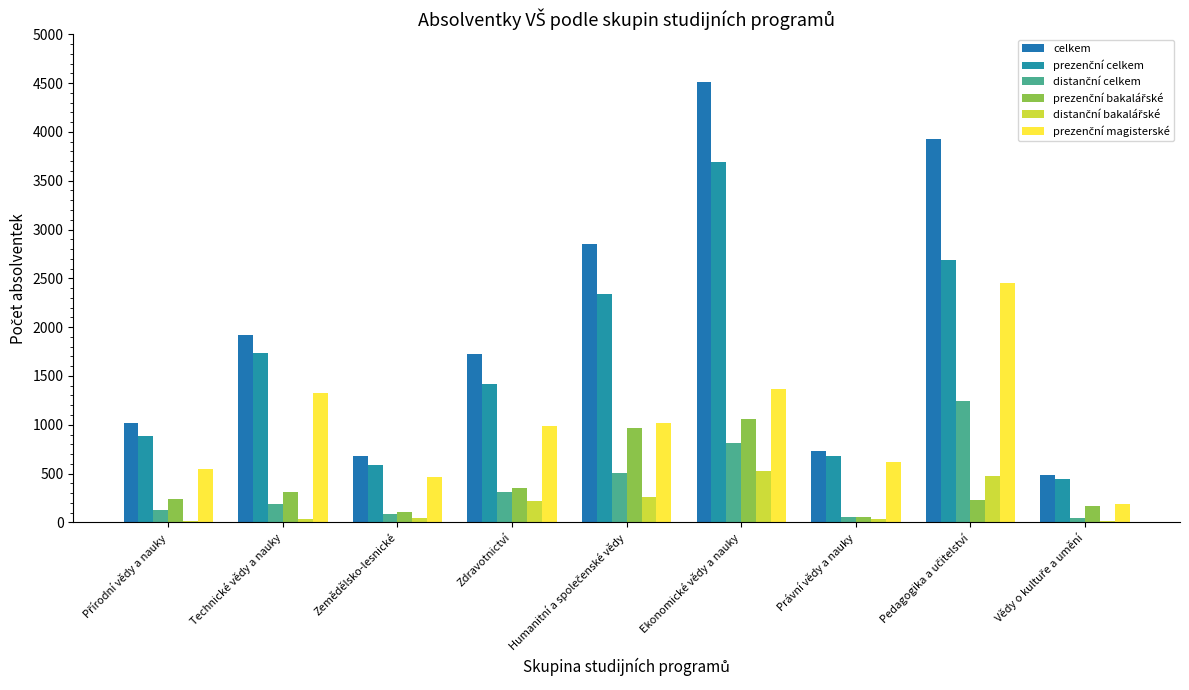

Reading left to right, what are all the values shown in this chart?

celkem: Přírodní vědy a nauky=1013	Technické vědy a nauky=1924	Zemědělsko-lesnické=676	Zdravotnictví=1725	Humanitní a společenské vědy=2847	Ekonomické vědy a nauky=4510	Právní vědy a nauky=730	Pedagogika a učitelství=3931	Vědy o kultuře a umění=489
prezenční celkem: Přírodní vědy a nauky=881	Technické vědy a nauky=1737	Zemědělsko-lesnické=590	Zdravotnictví=1415	Humanitní a společenské vědy=2343	Ekonomické vědy a nauky=3695	Právní vědy a nauky=676	Pedagogika a učitelství=2689	Vědy o kultuře a umění=449
distanční celkem: Přírodní vědy a nauky=132	Technické vědy a nauky=187	Zemědělsko-lesnické=86	Zdravotnictví=310	Humanitní a společenské vědy=505	Ekonomické vědy a nauky=817	Právní vědy a nauky=54	Pedagogika a učitelství=1243	Vědy o kultuře a umění=40
prezenční bakalářské: Přírodní vědy a nauky=238	Technické vědy a nauky=309	Zemědělsko-lesnické=108	Zdravotnictví=349	Humanitní a společenské vědy=963	Ekonomické vědy a nauky=1061	Právní vědy a nauky=54	Pedagogika a učitelství=233	Vědy o kultuře a umění=168
distanční bakalářské: Přírodní vědy a nauky=11	Technické vědy a nauky=38	Zemědělsko-lesnické=44	Zdravotnictví=217	Humanitní a společenské vědy=257	Ekonomické vědy a nauky=526	Právní vědy a nauky=30	Pedagogika a učitelství=480	Vědy o kultuře a umění=16
prezenční magisterské: Přírodní vědy a nauky=546	Technické vědy a nauky=1326	Zemědělsko-lesnické=466	Zdravotnictví=991	Humanitní a společenské vědy=1017	Ekonomické vědy a nauky=1364	Právní vědy a nauky=622	Pedagogika a učitelství=2447	Vědy o kultuře a umění=193